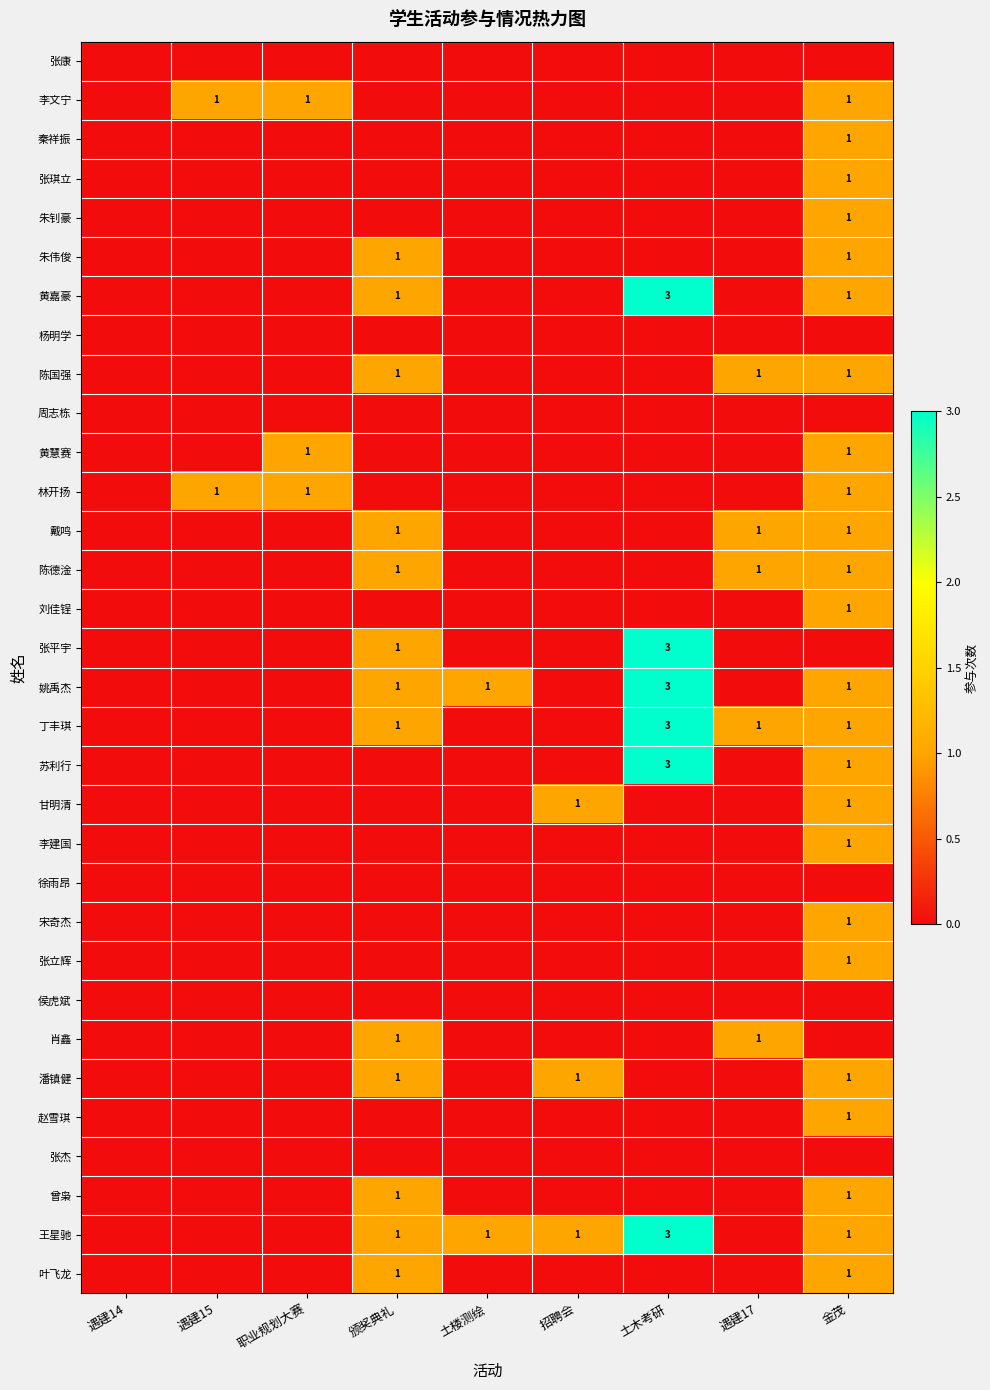

At which category is the sum across all series the highest?

金茂